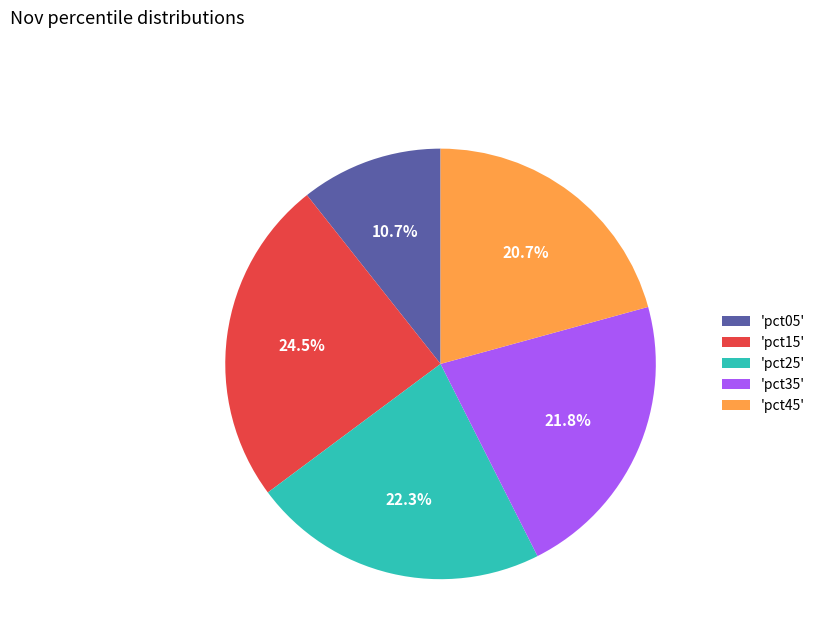

What portion of the pie excludes 'pct05'?

89.3%